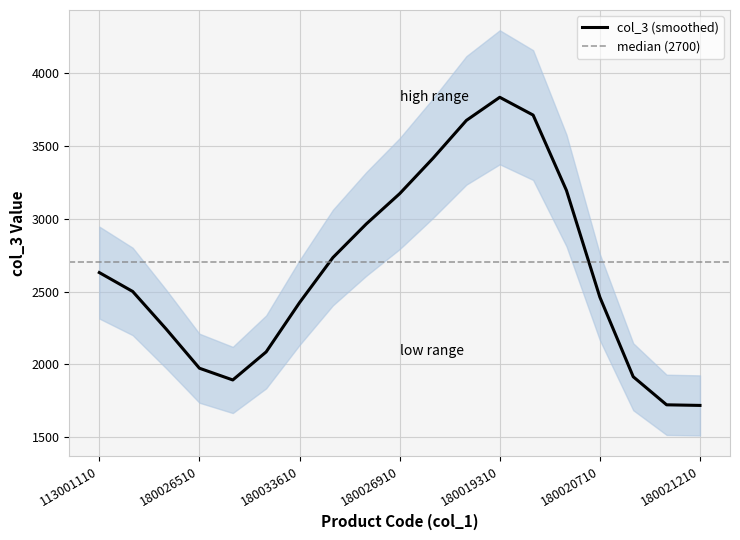

How many points are lower than both their immediate neighbors (excluding endpoints)?

2